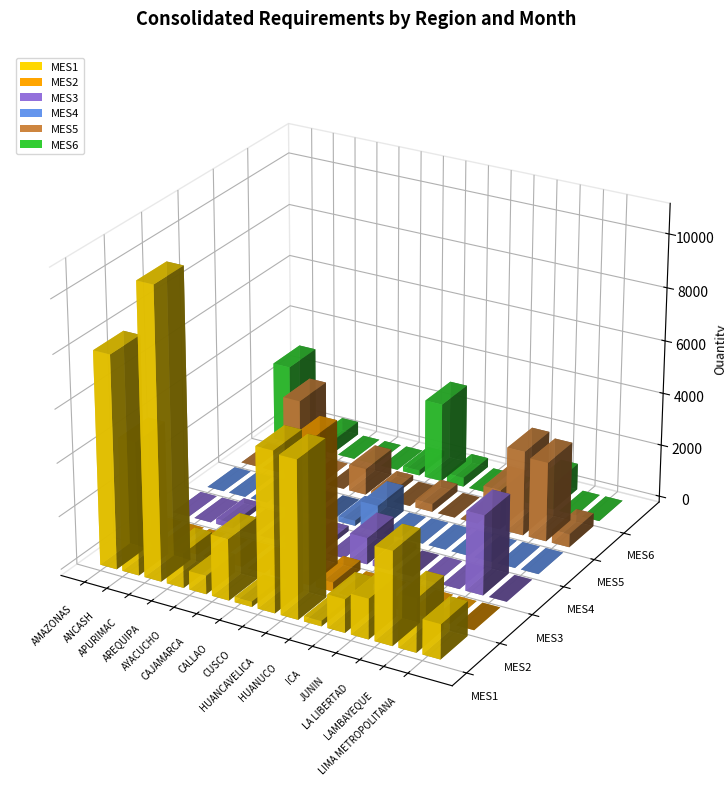

Is the value of MES1 at CUSCO greater than the value of MES2 at LIMA METROPOLITANA?

Yes